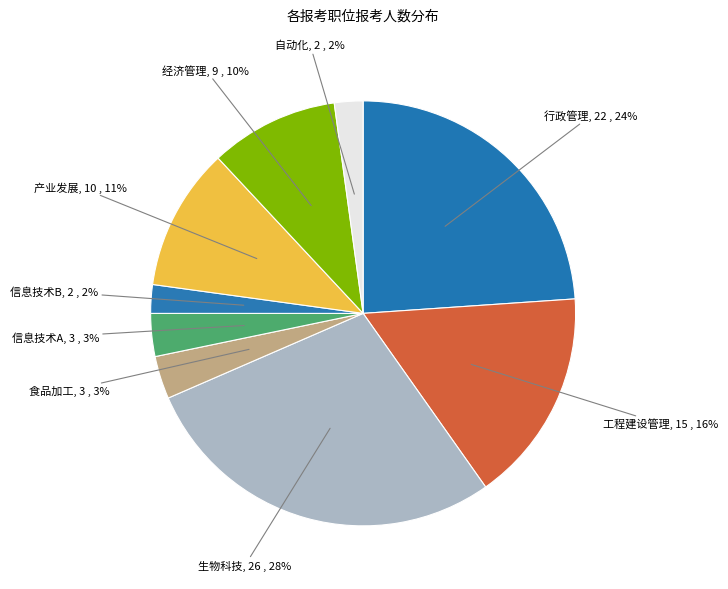

Which category has the smallest portion of the pie?

信息技术B